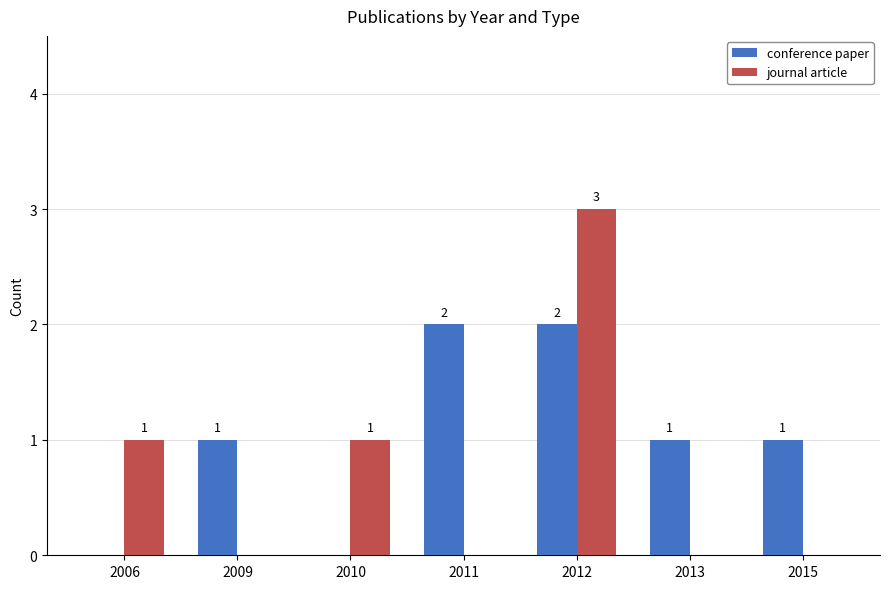

What is the total value across all series at 2011?

2